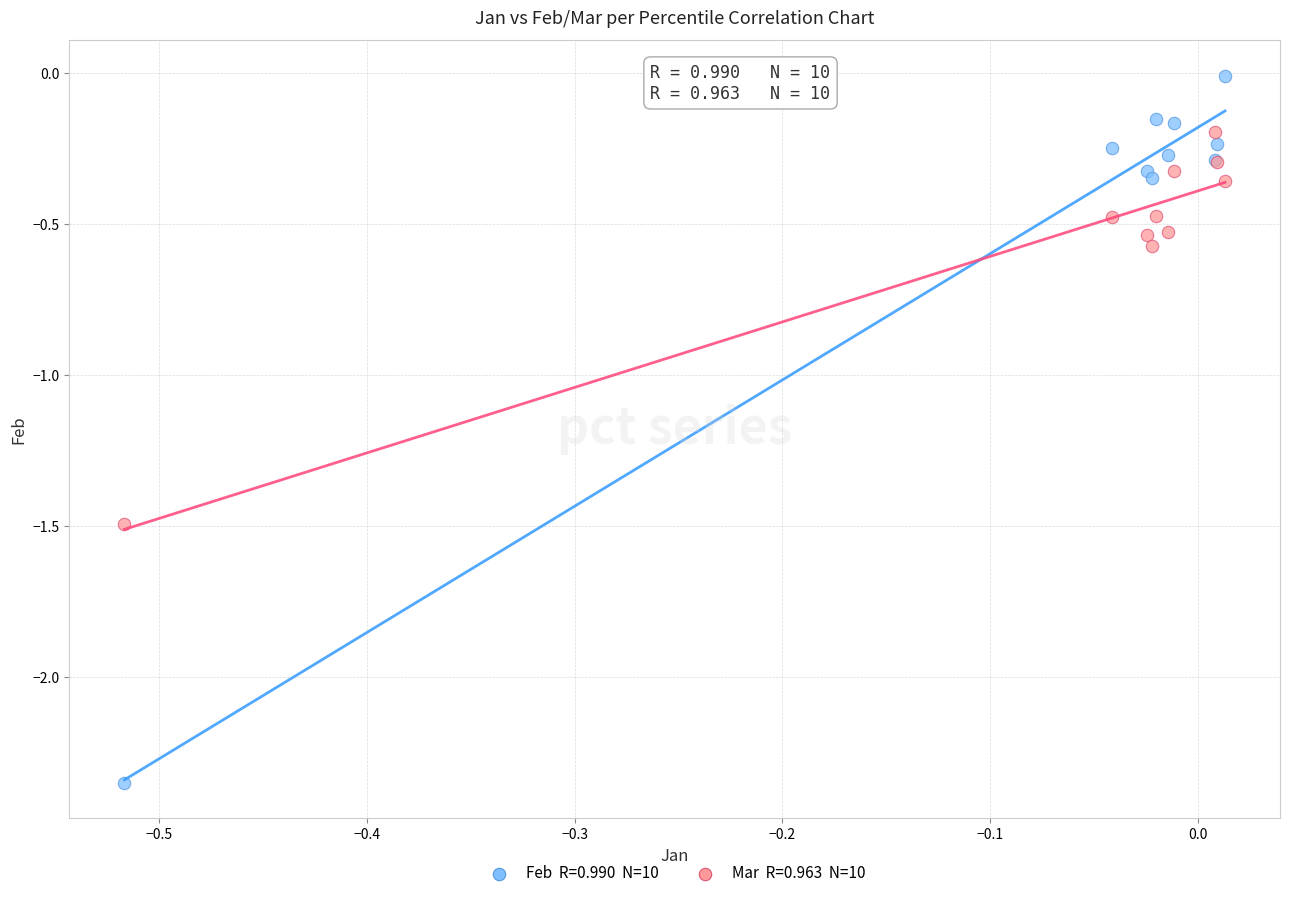

Across all series, what Y value is closest to -1?

-0.6